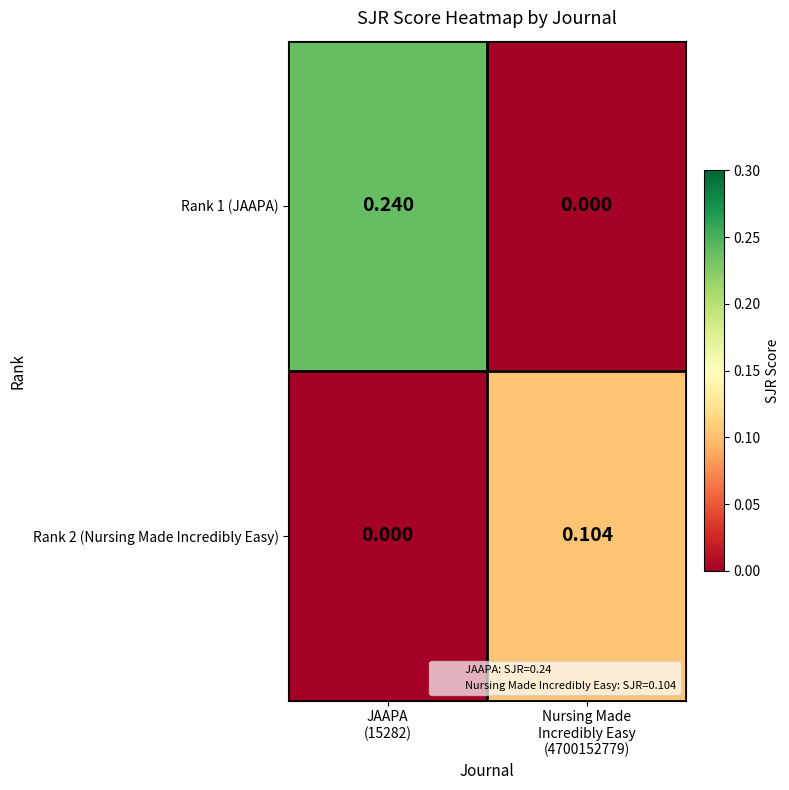

List the series in order of their overall mean, highest first.

Rank 1 (JAAPA), Rank 2 (Nursing Made Incredibly Easy)